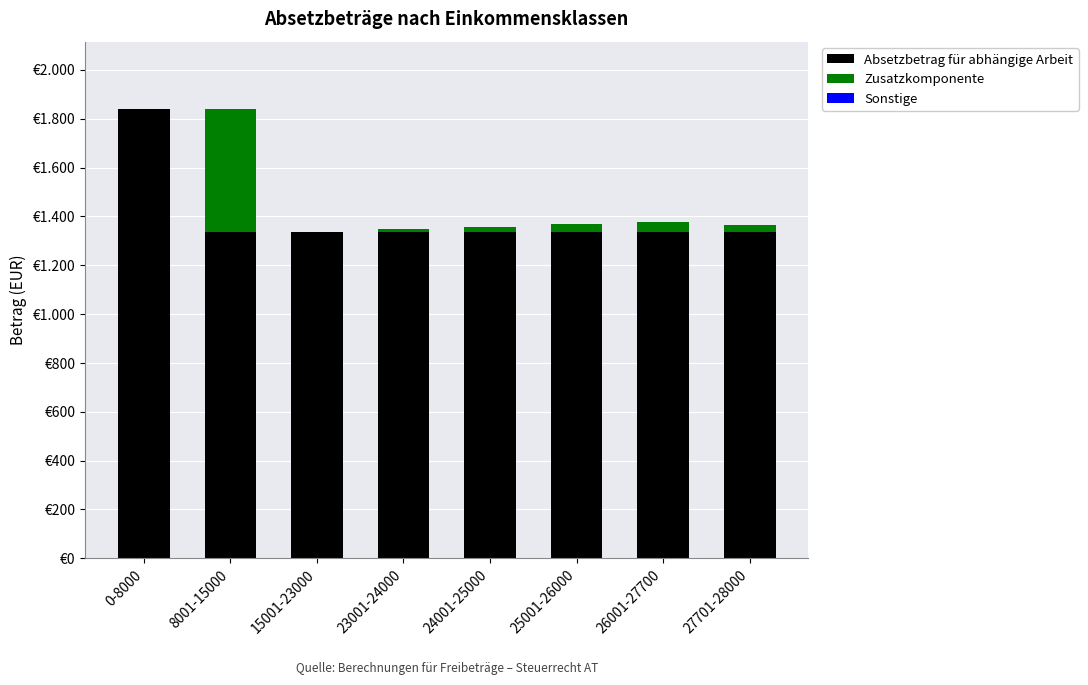

Are the bars horizontal?

No